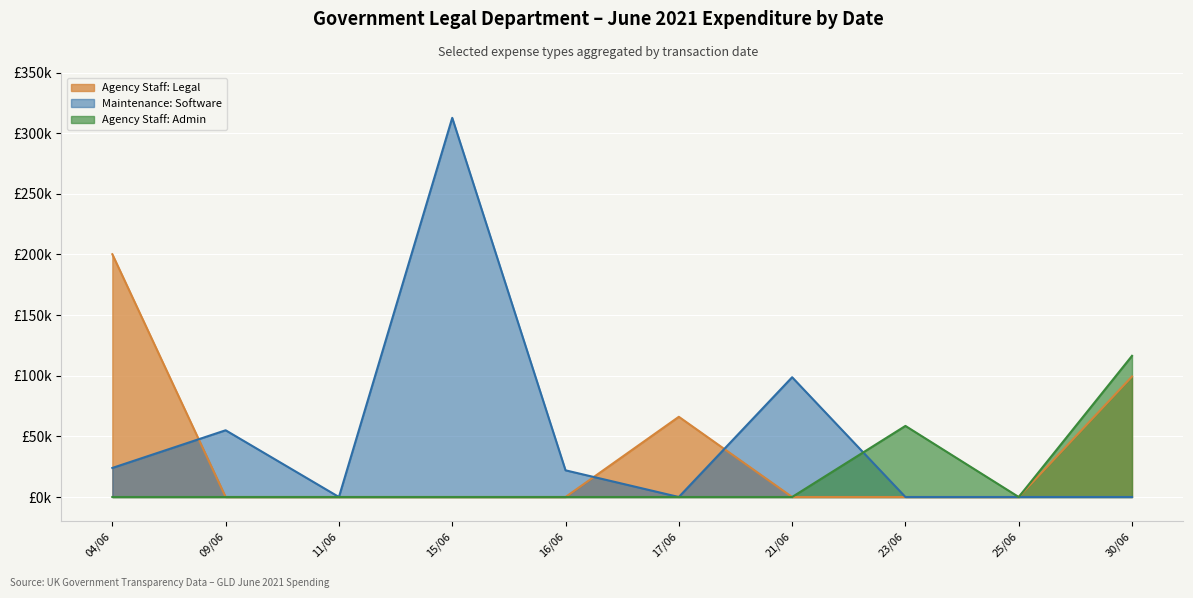

What are all the series names shown in the legend?

Agency Staff: Legal, Maintenance: Software, Agency Staff: Admin